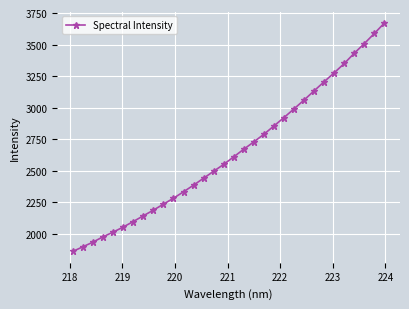

What is the minimum value shown in the chart?

1860.1